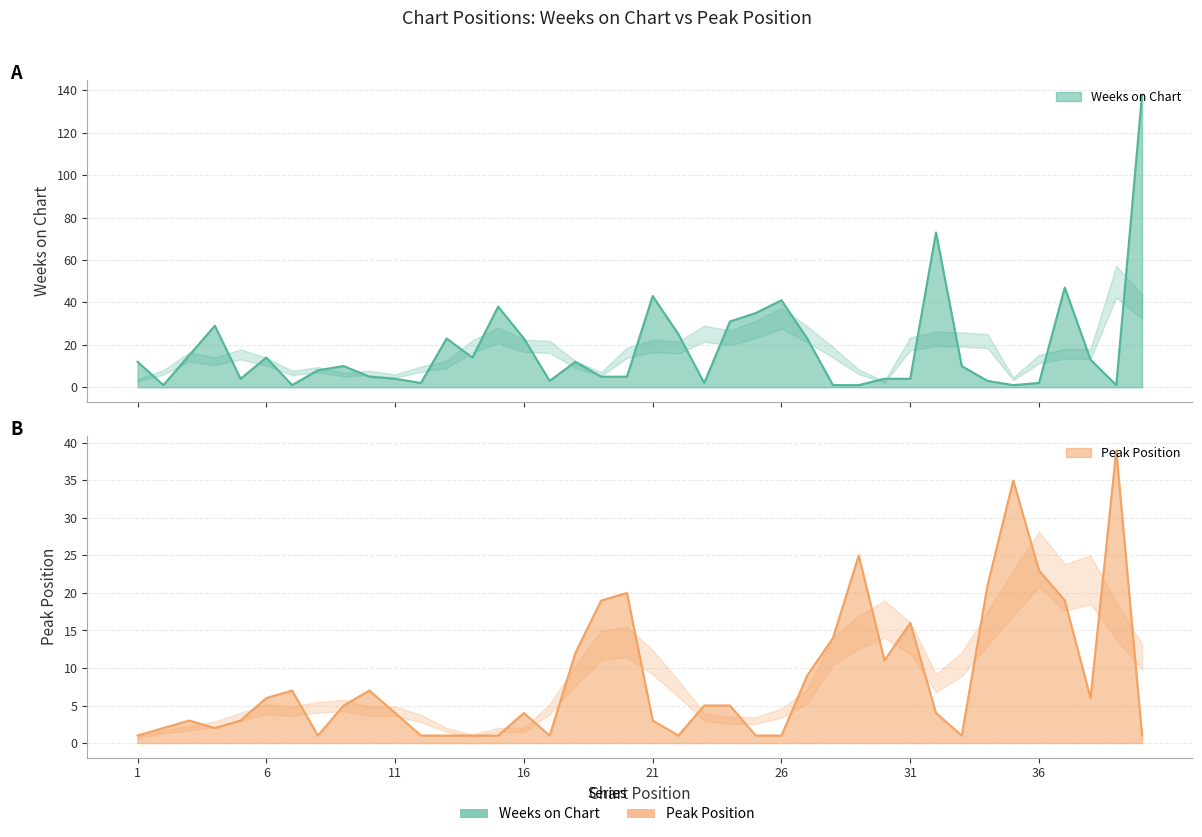

What is the sum of the Peak Position values at 10 and 21?

10